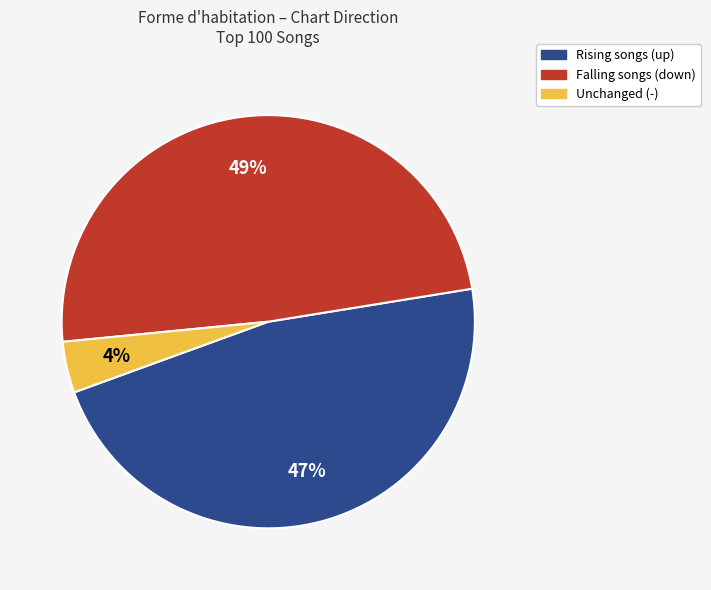

Is there a majority slice in this chart?

No